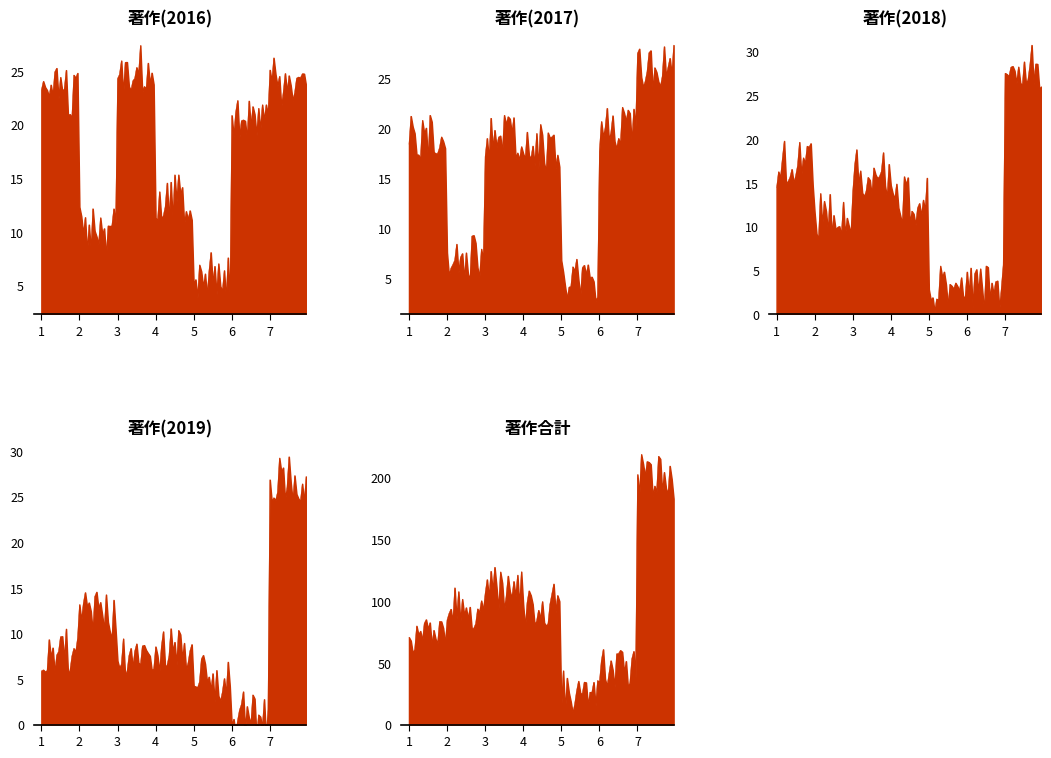

Does the chart have visible grid lines?

No